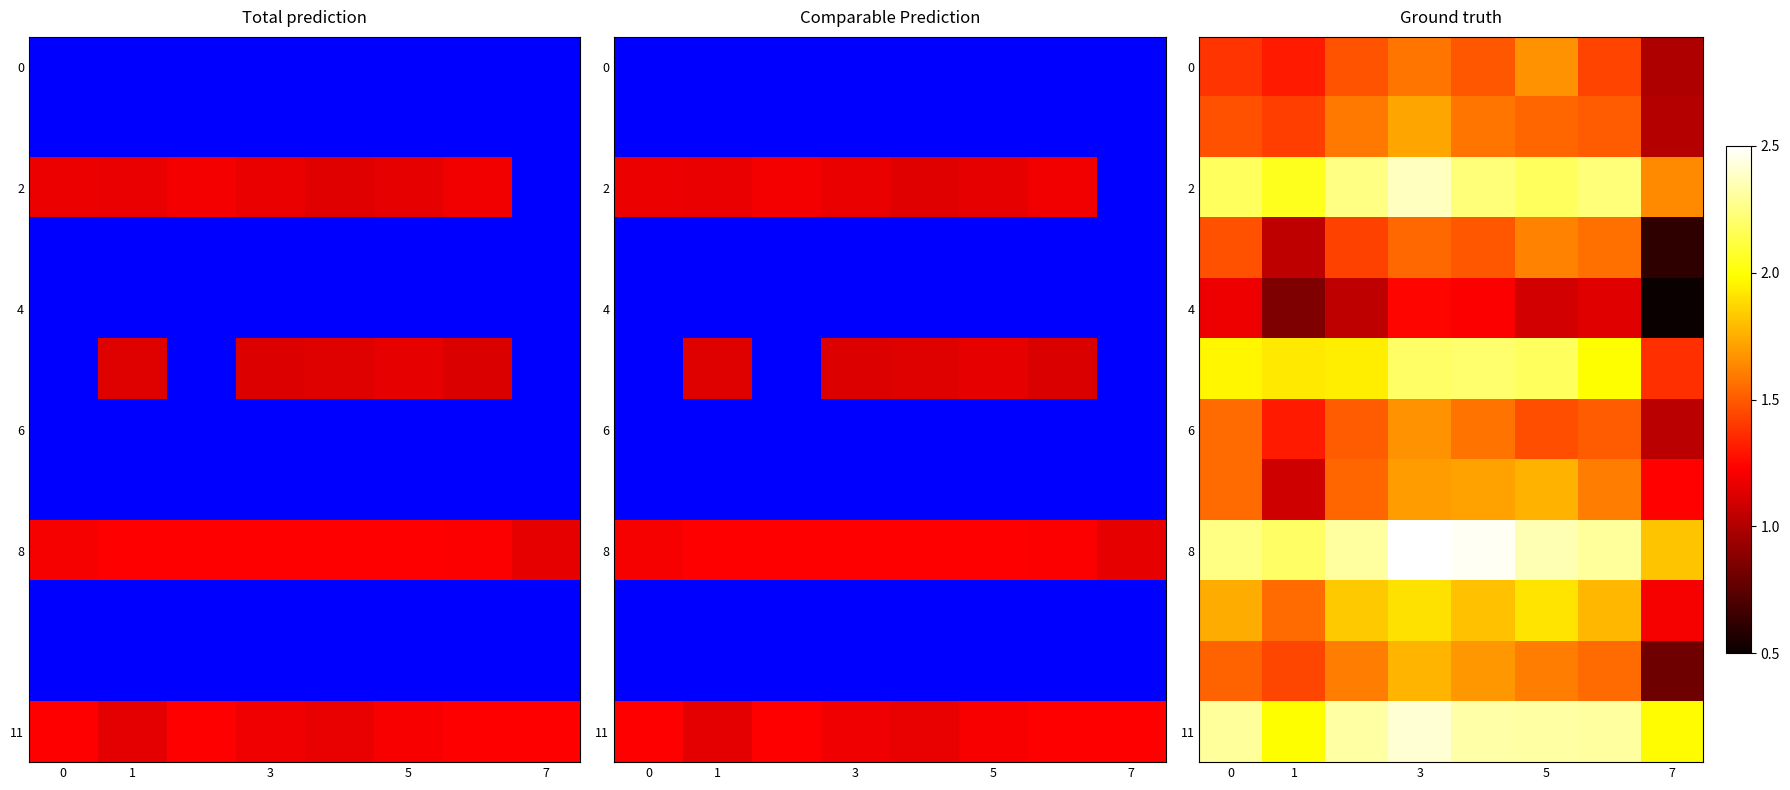

Count the number of categories in the chart.

8